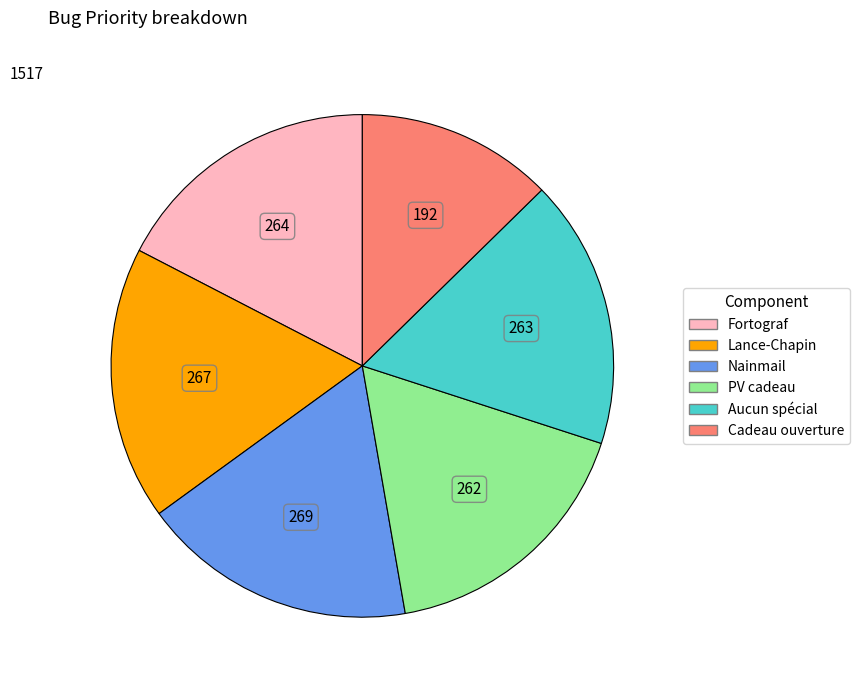

Is there any slice that represents more than half of the pie?

No